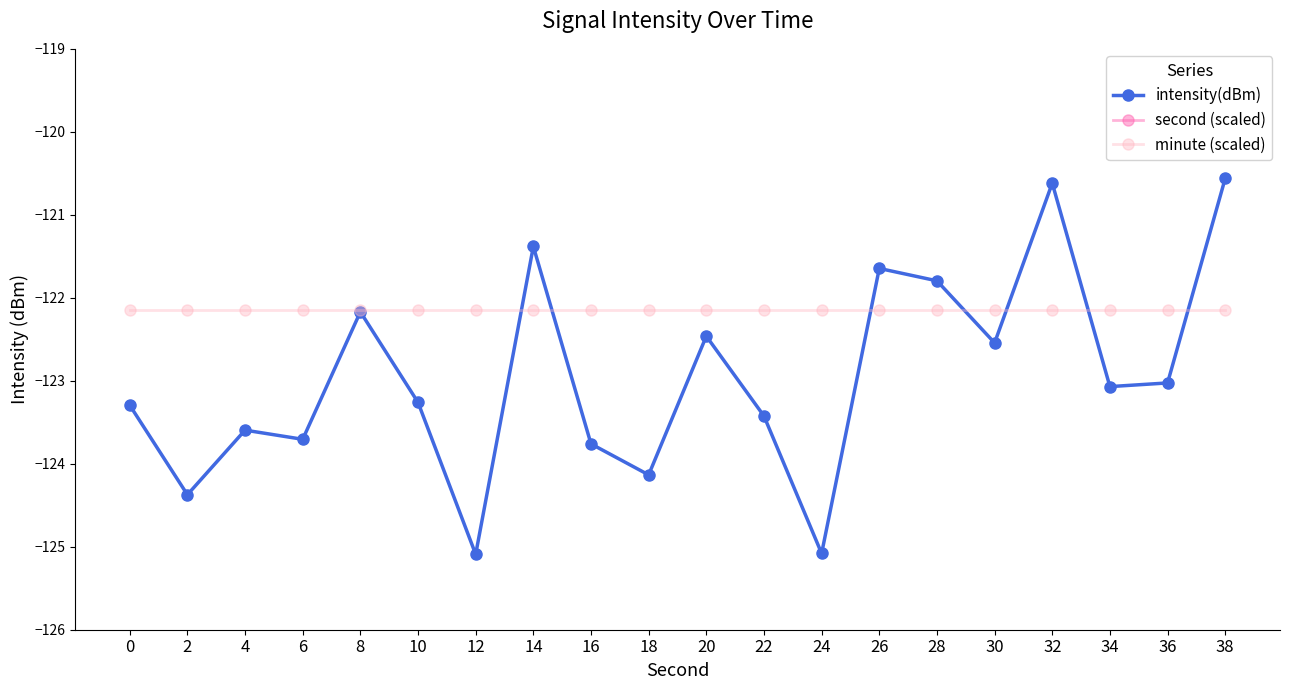

What is the difference between the second (scaled) values at 6 and 30?

1.3